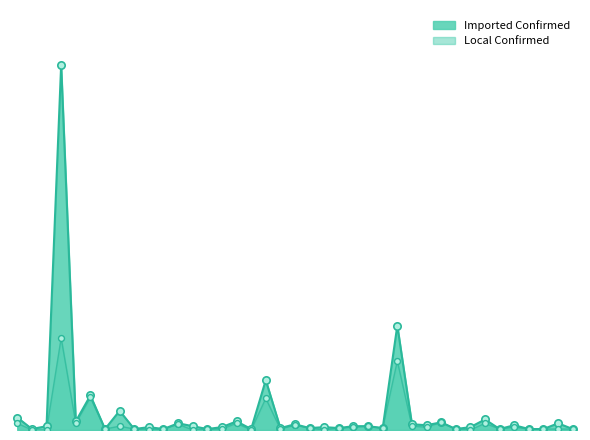

Is the value of Imported Confirmed at Kampala greater than the value of Local Confirmed at Kisoro?

Yes